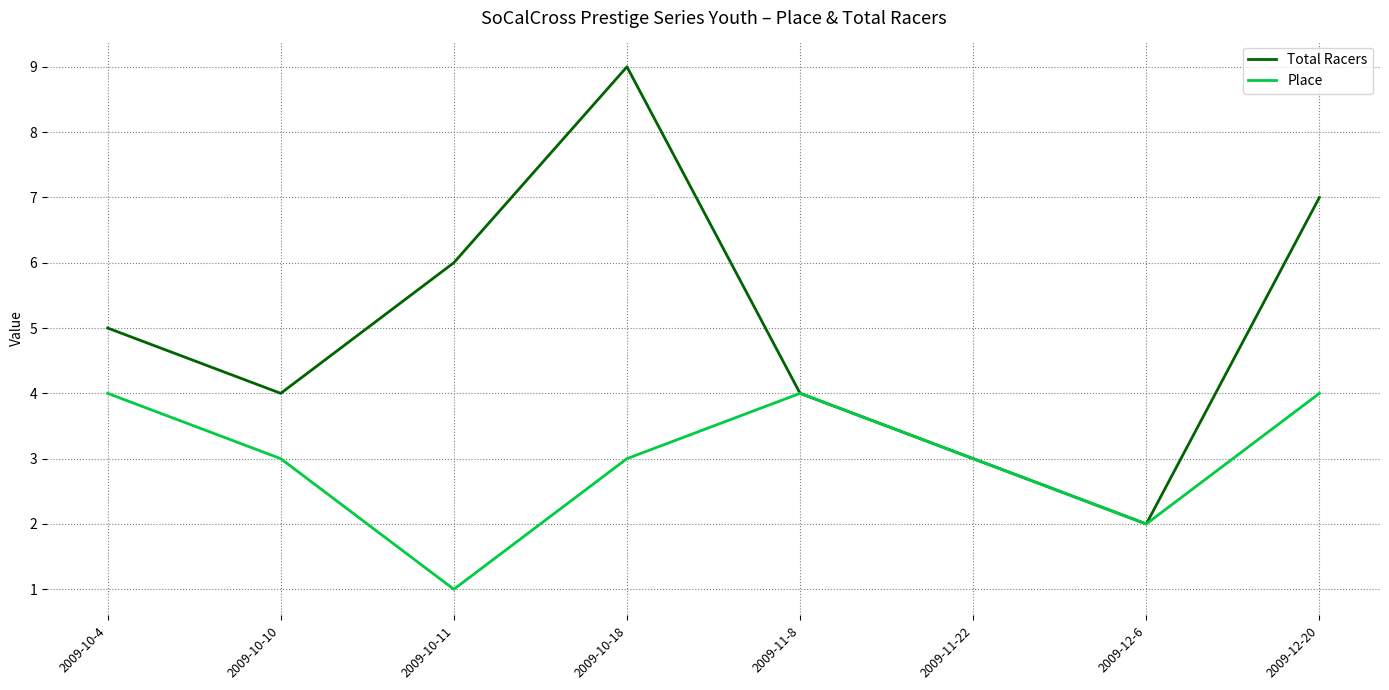

Which series has the largest total across all categories?

Total Racers